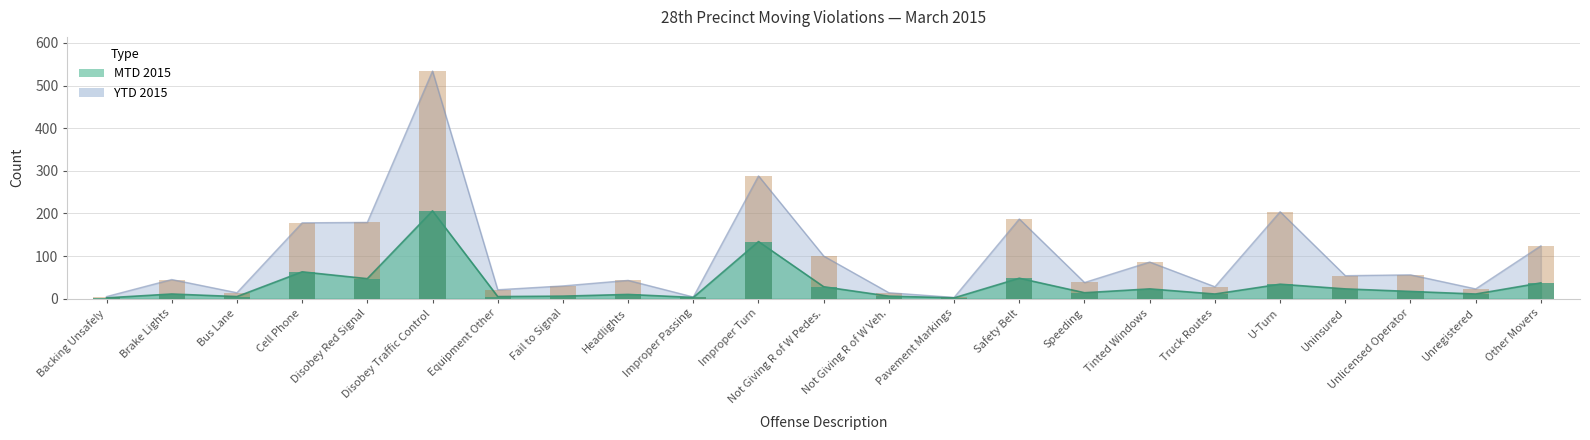

What is the spread (max minus min) of values at Safety Belt?

139